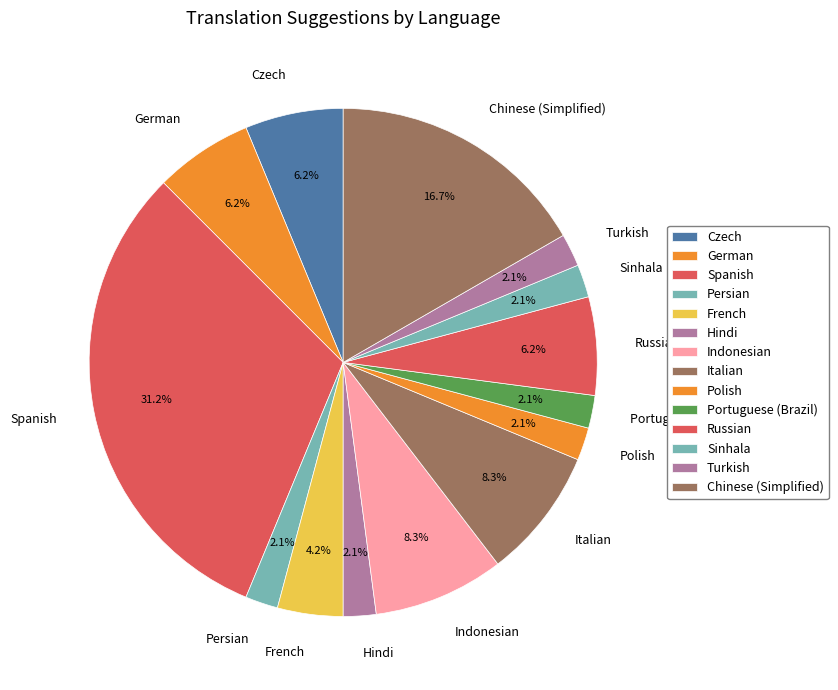

Is there a majority slice in this chart?

No